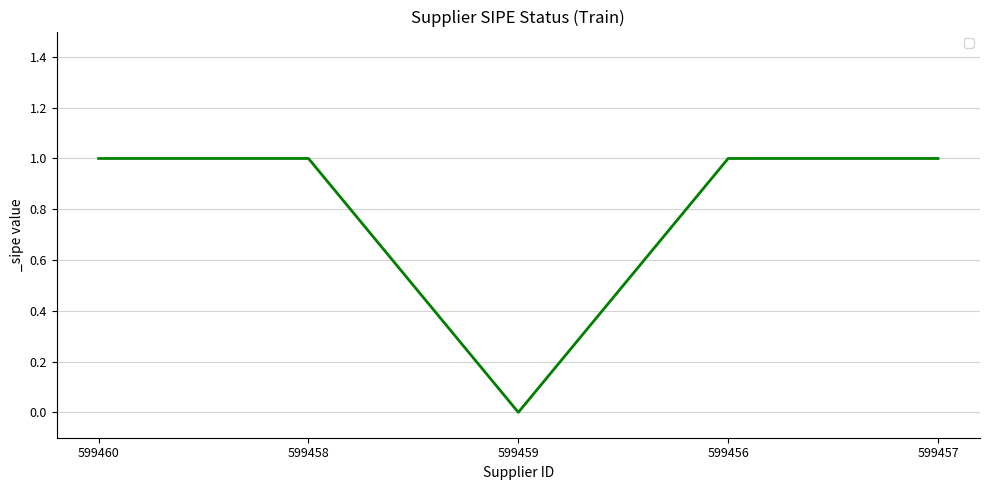

What position from the left is 599458?

2